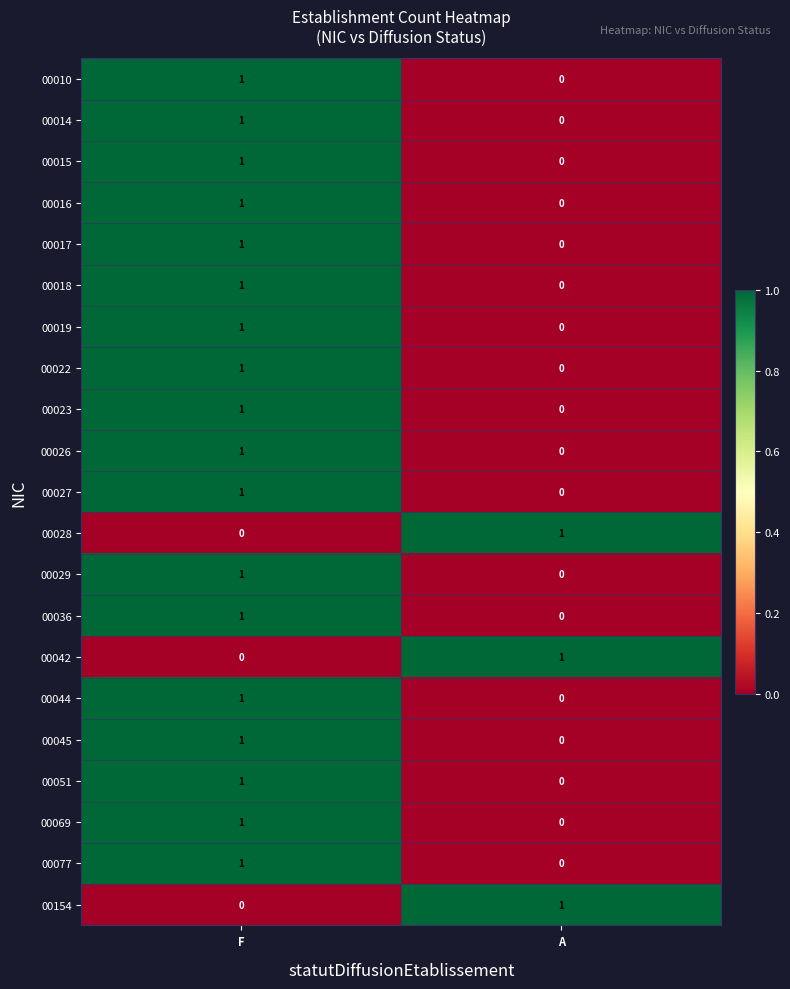

At which label is 00044 closest to 0?

A